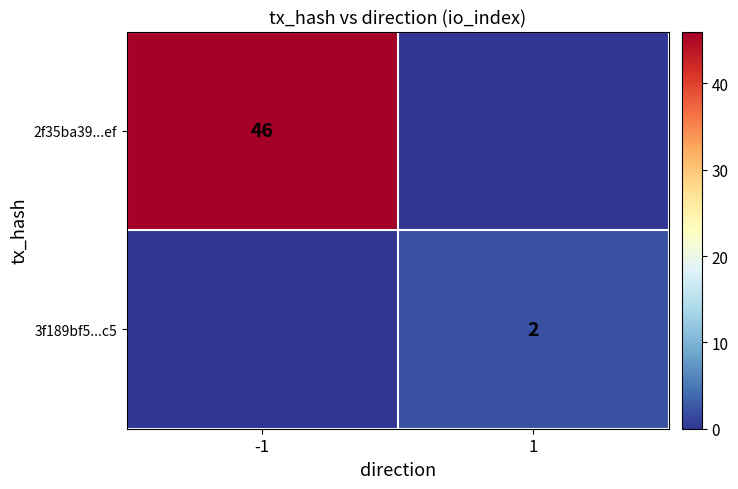

Is it true that 3f189bf5...c5 equals 2 at 1?

True